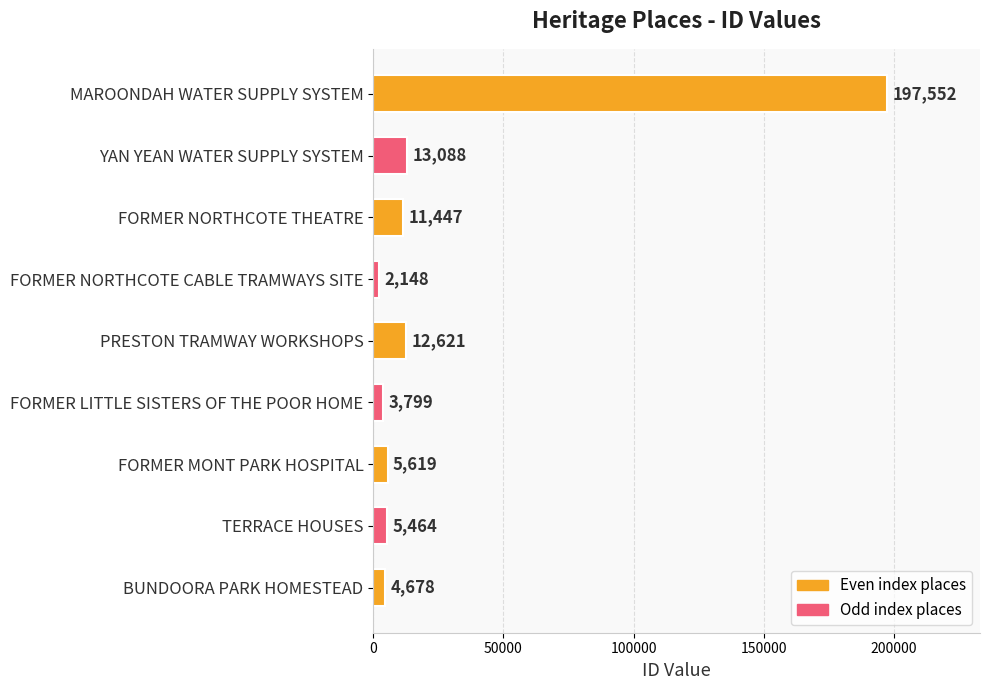

Reading bottom to top, list all the values displayed in this chart.

4678	5464	5619	3799	12621	2148	11447	13088	197552